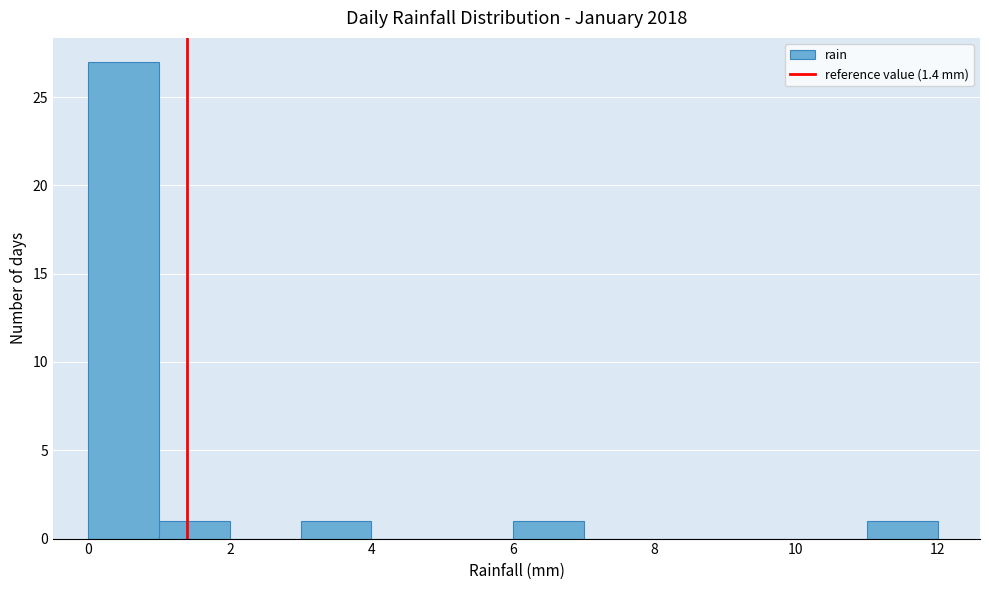

Over which range of the x-axis is the bar tallest?

0 to 1